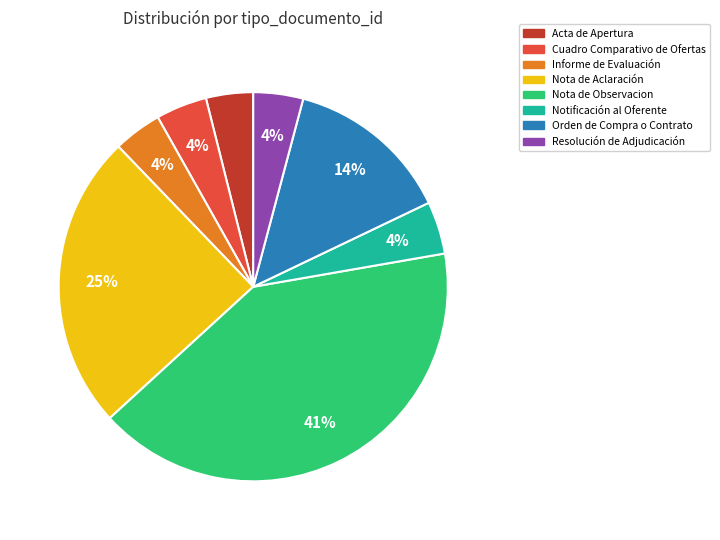

To the nearest percent, what is the average slice percentage?

12%